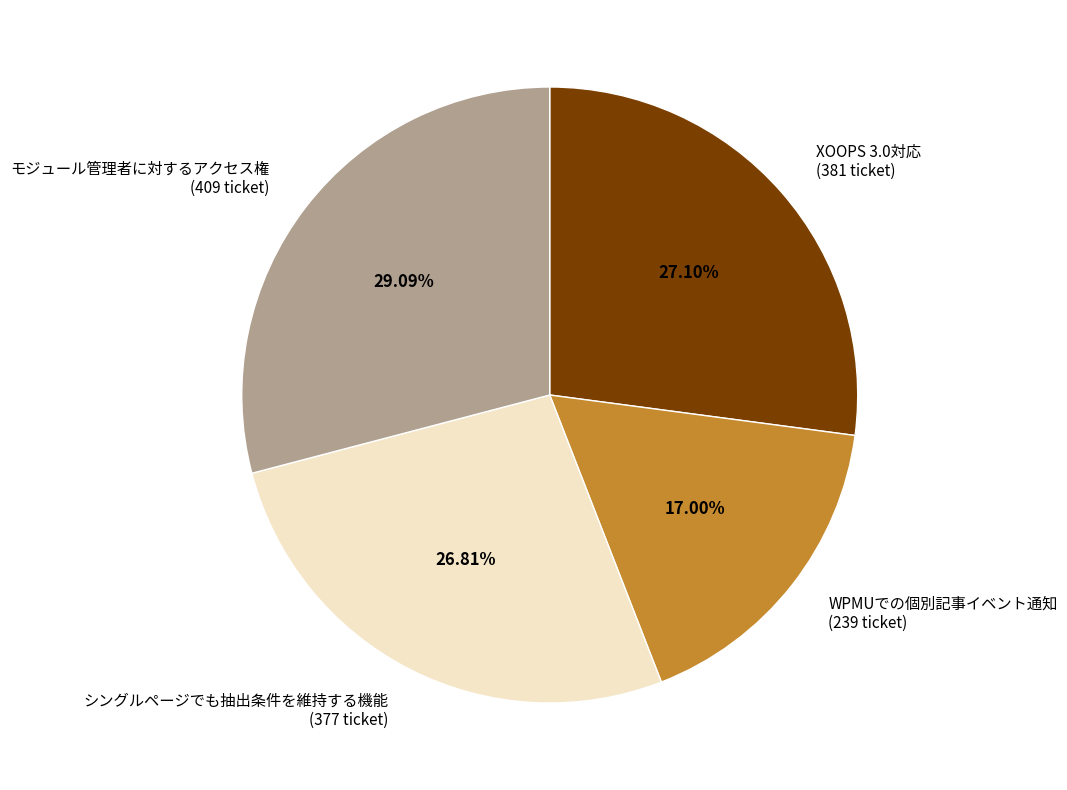

To the nearest percent, what is the difference between the WPMUでの個別記事イベント通知 and モジュール管理者に対するアクセス権 slice percentages?

12%